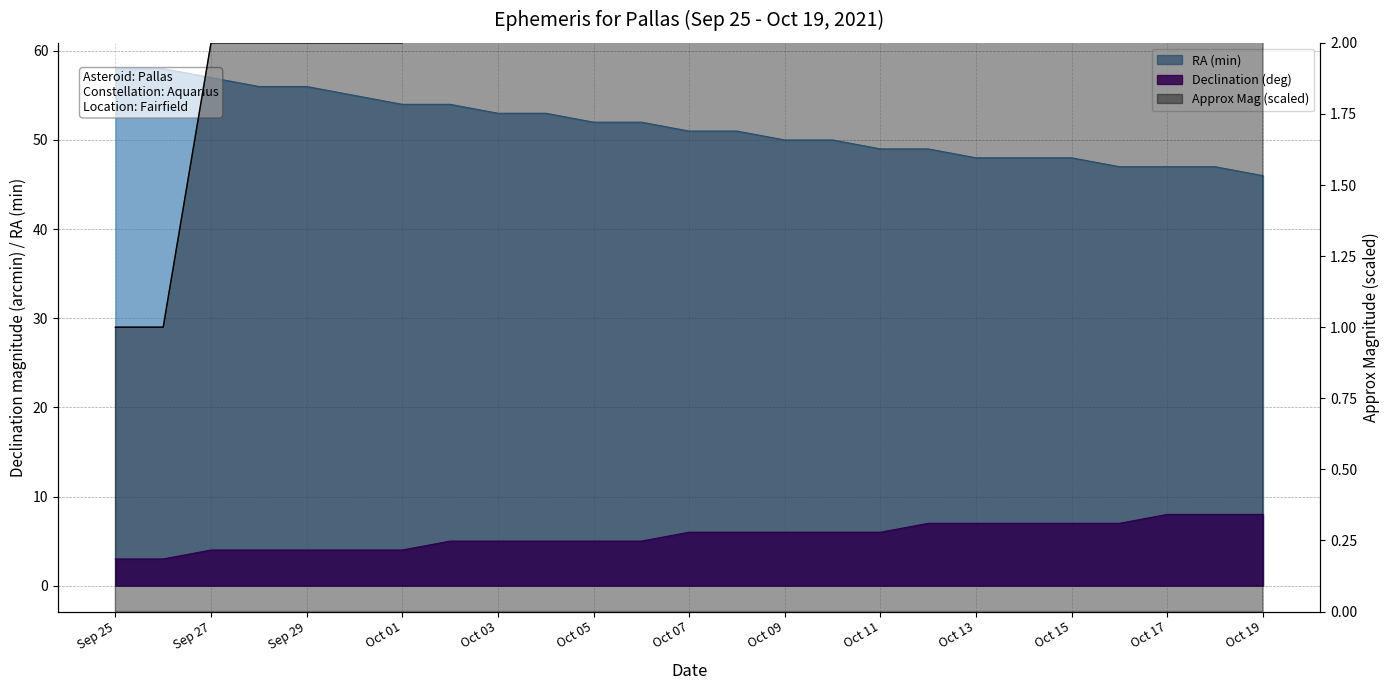

What is the minimum value for RA (min)?

46